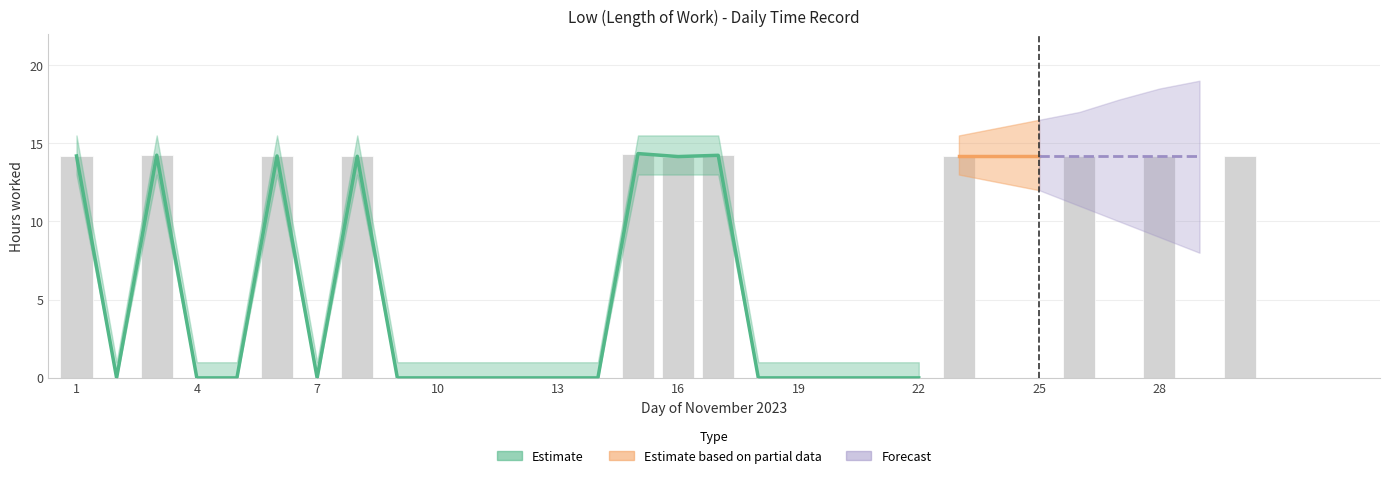

The value at 16 is 14.2. True or false?

True